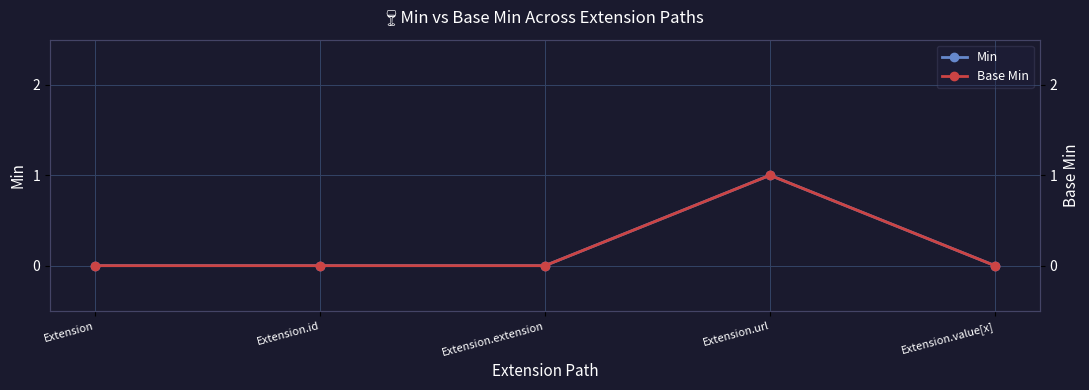

How many lines are shown in the chart?

2